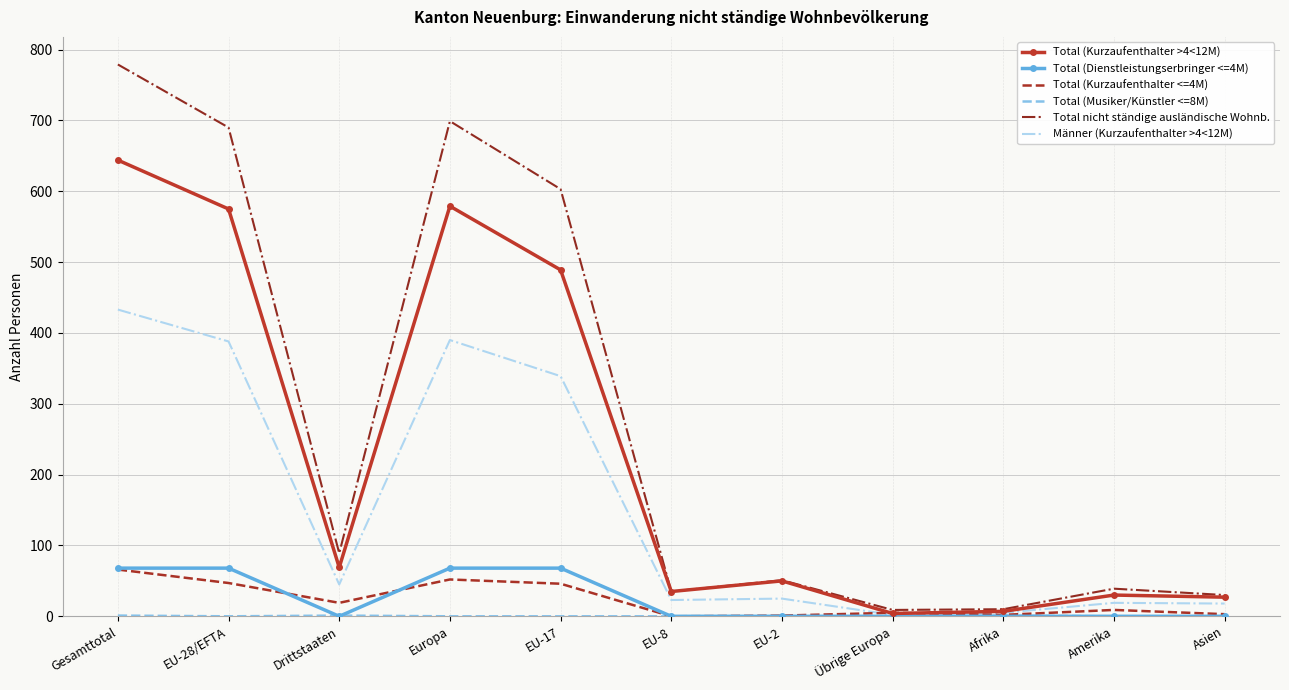

The Total (Kurzaufenthalter >4<12M) series shows 579 at Europa. True or false?

True